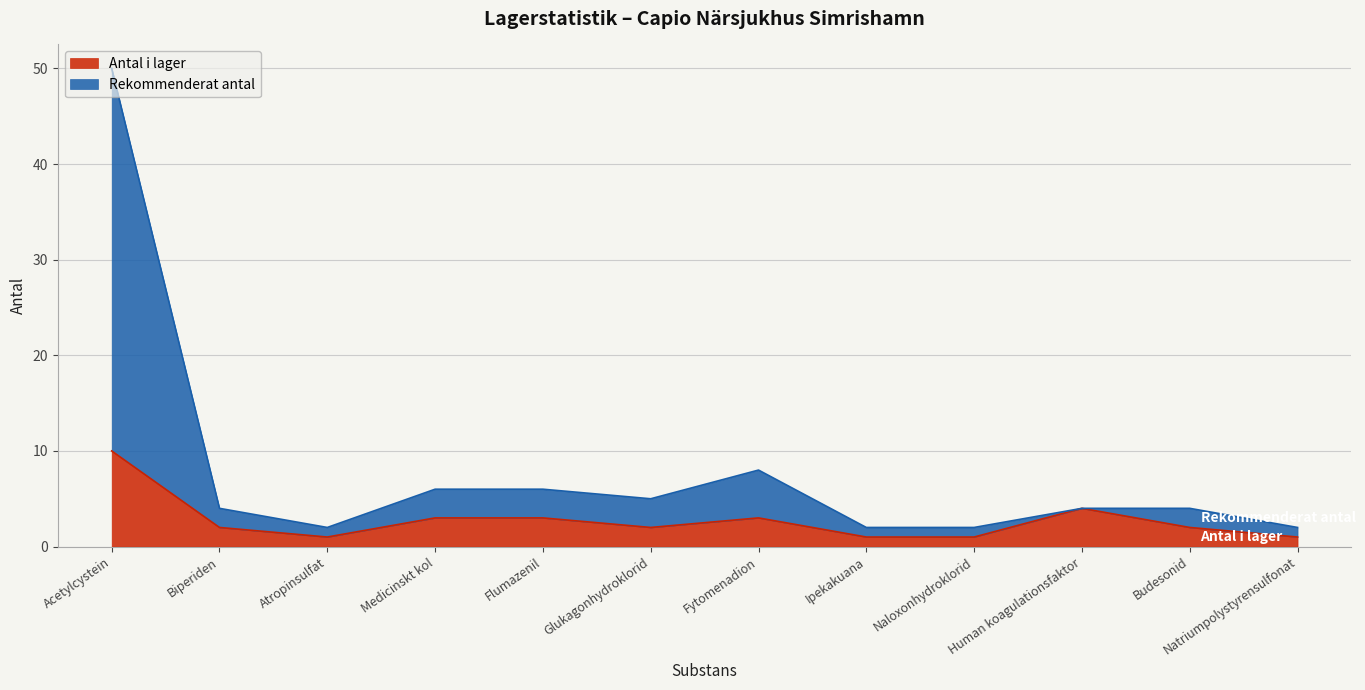

Rank the categories by Rekommenderat antal value from lowest to highest.

Atropinsulfat, Ipekakuana, Naloxonhydroklorid, Natriumpolystyrensulfonat, Biperiden, Human koagulationsfaktor, Budesonid, Glukagonhydroklorid, Medicinskt kol, Flumazenil, Fytomenadion, Acetylcystein